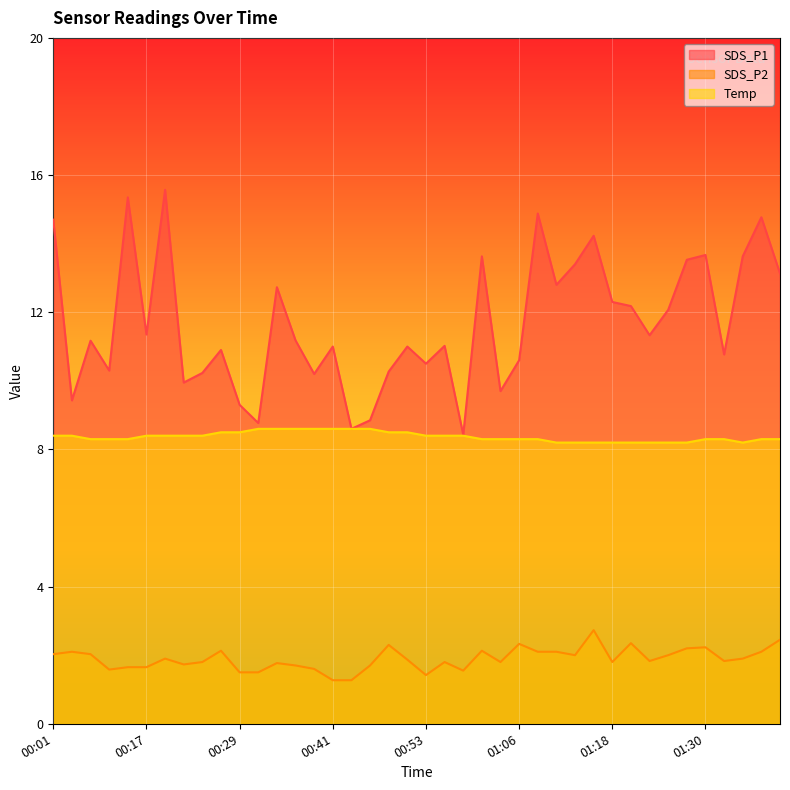

True or false: Temp and SDS_P1 intersect in this chart.

False